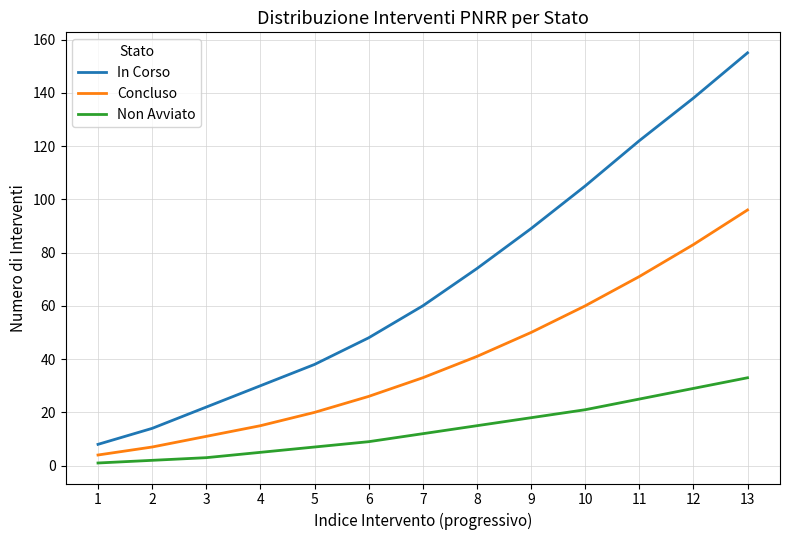

True or false: Concluso has more than 0 interior local peaks.

False